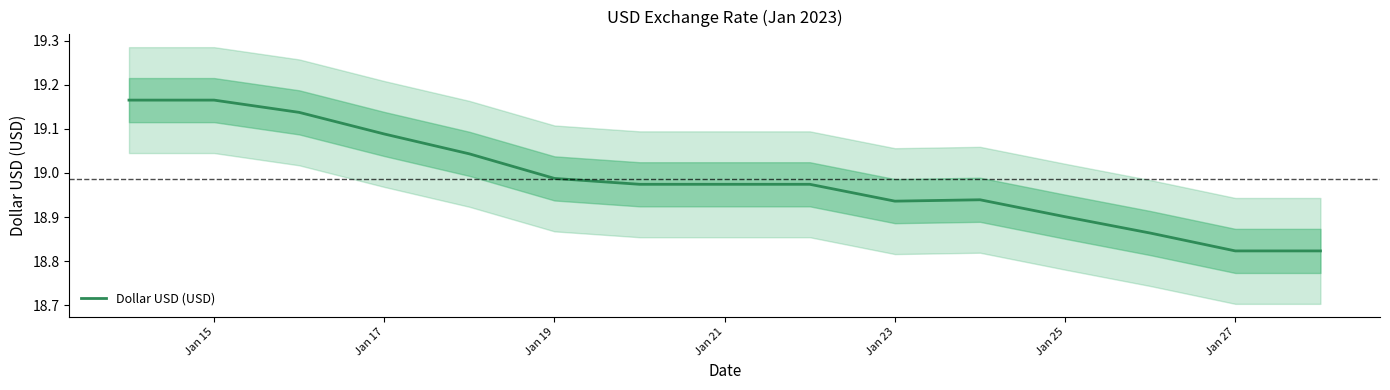

What is the smallest value displayed?

18.8